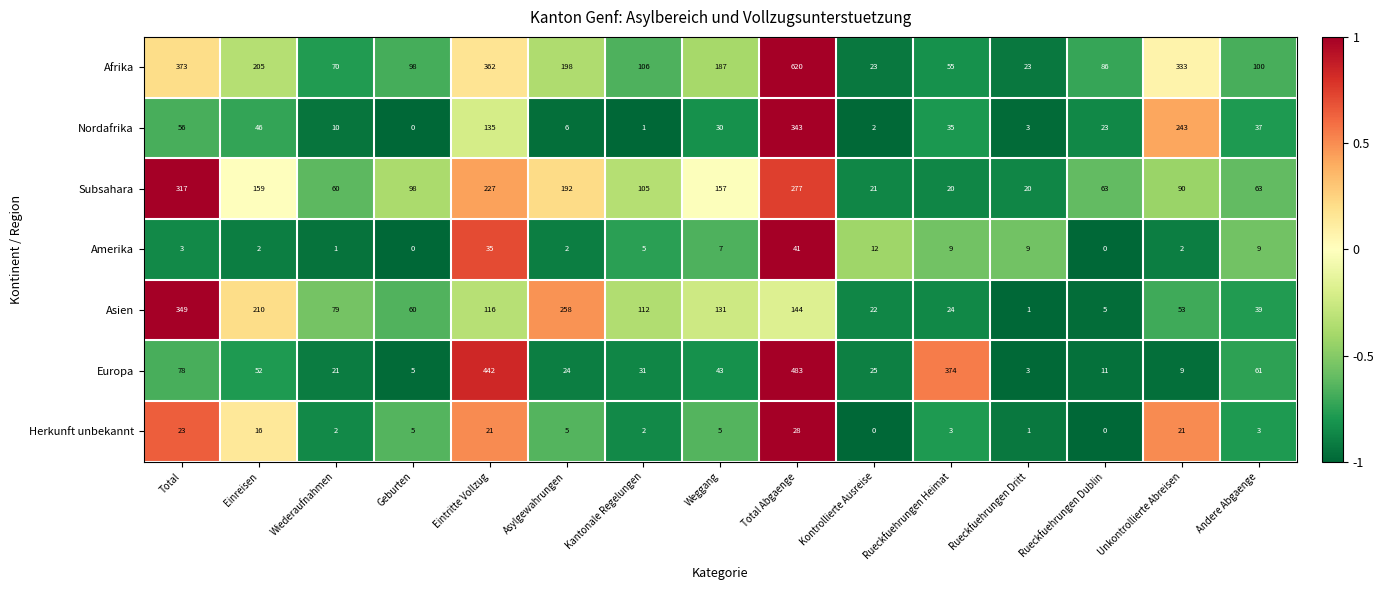

List the series in order of their peak value, lowest first.

Herkunft unbekannt, Amerika, Subsahara, Nordafrika, Asien, Europa, Afrika